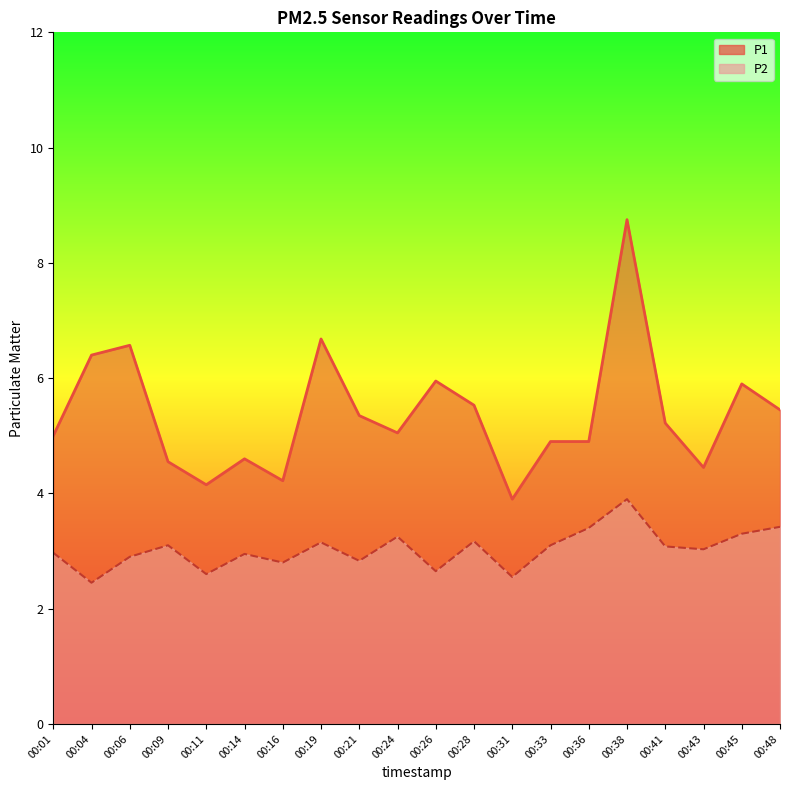

At which label does P2 reach its minimum?

00:04